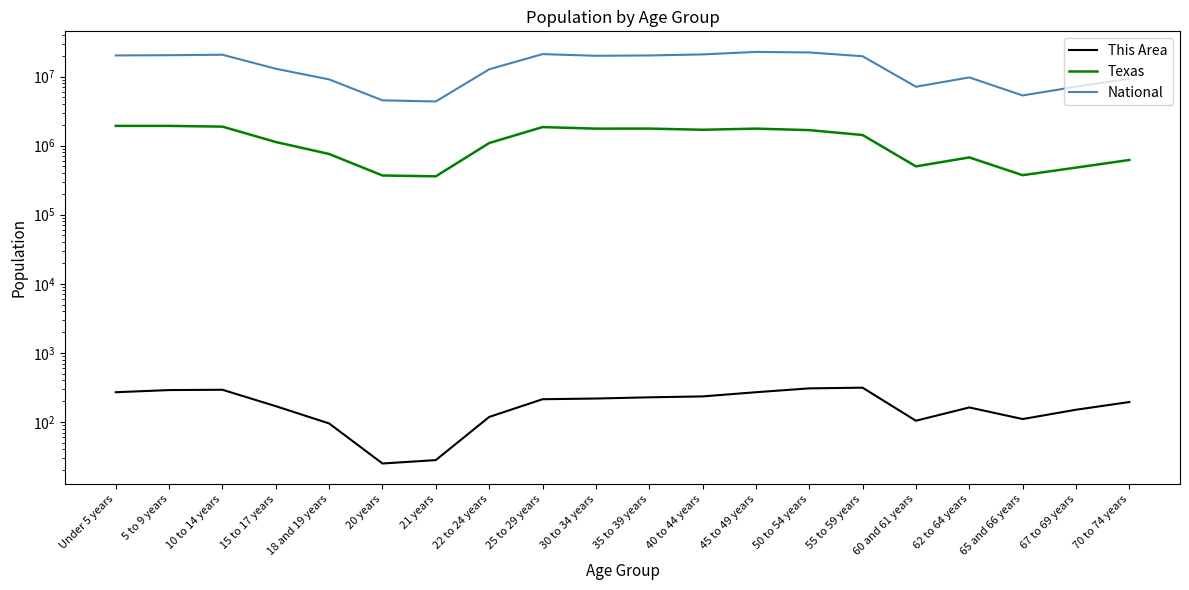

Which has a higher value, 5 to 9 years or 45 to 49 years?

5 to 9 years